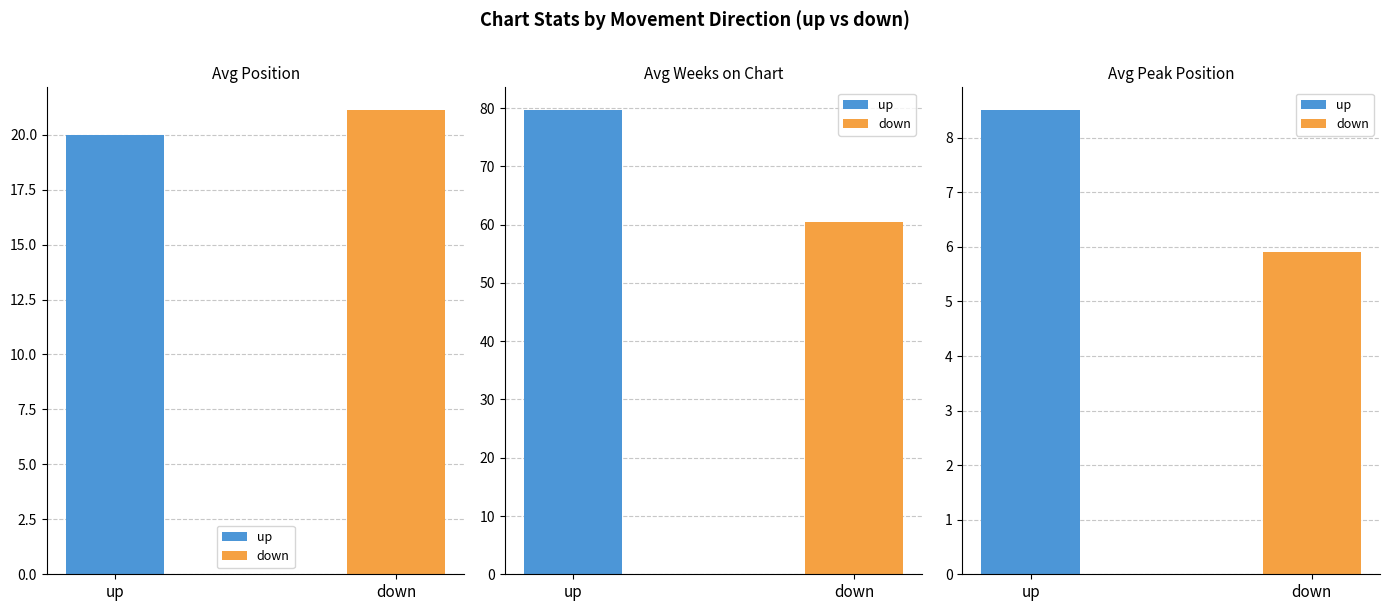

At which label is Avg Position closest to 25?

down